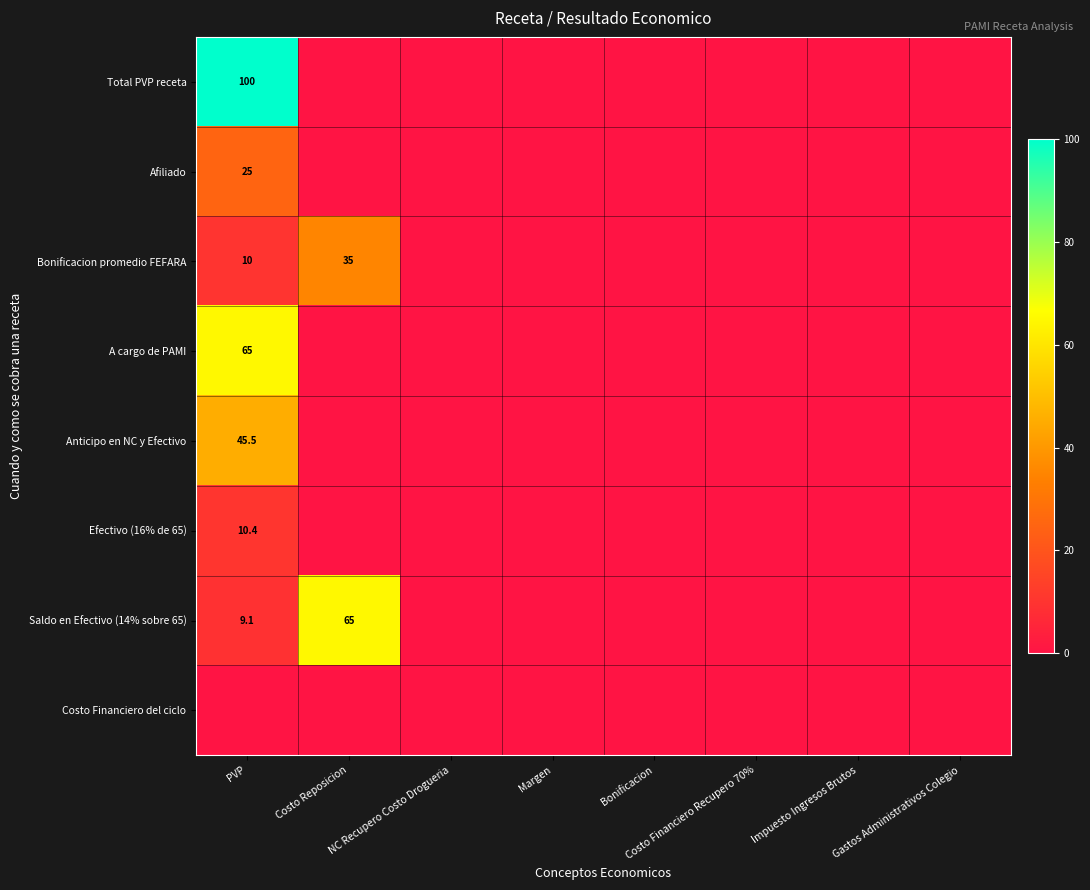

How many distinct data groups are displayed?

8